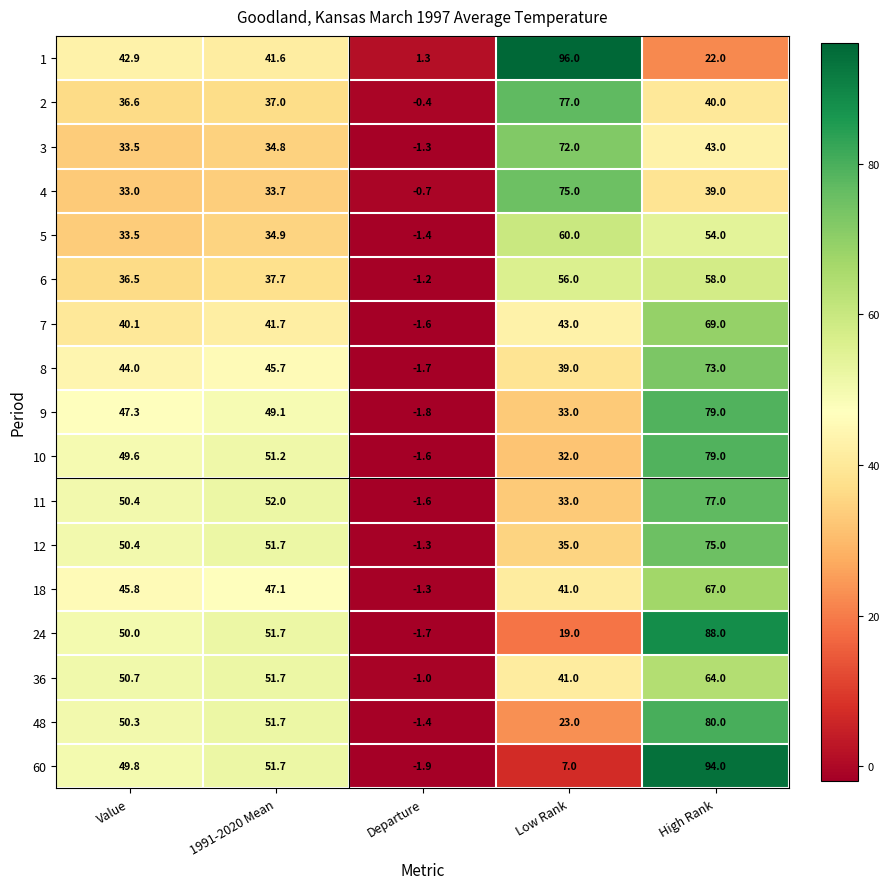

At which category is the sum across all series the highest?

High Rank